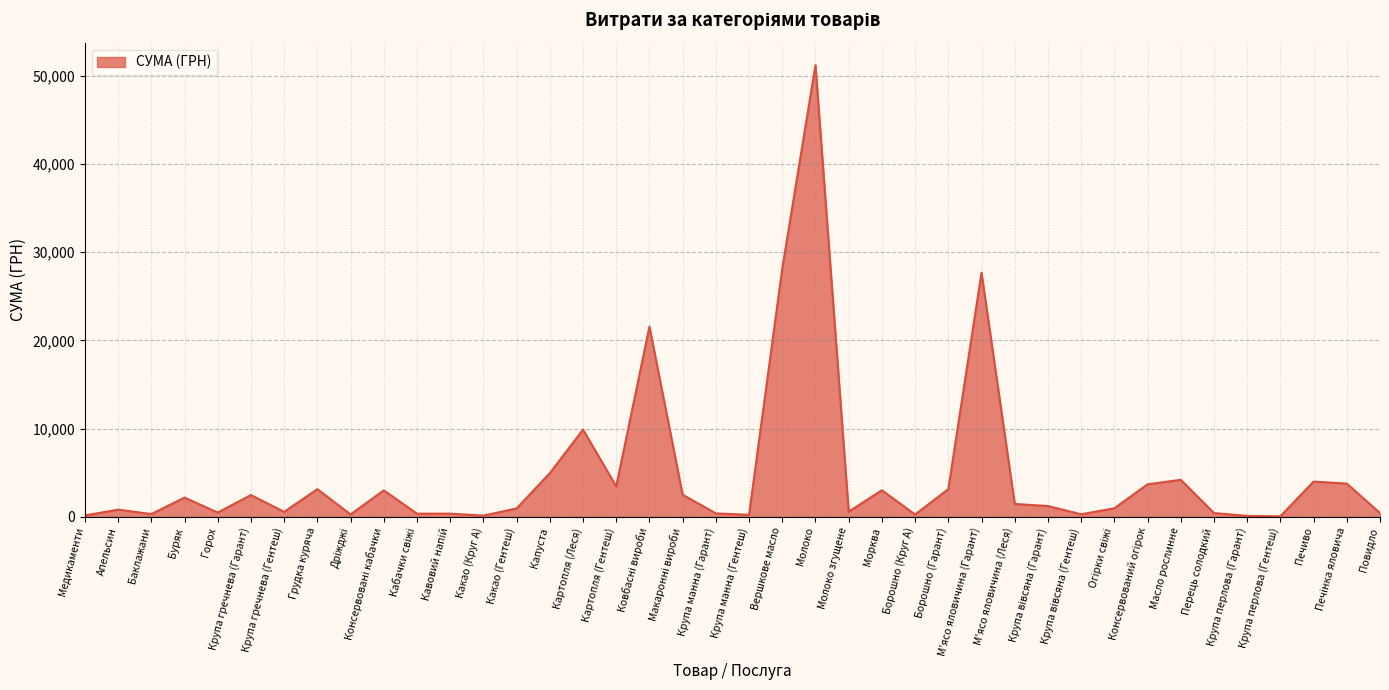

The value at Молоко is 51204.7. True or false?

True